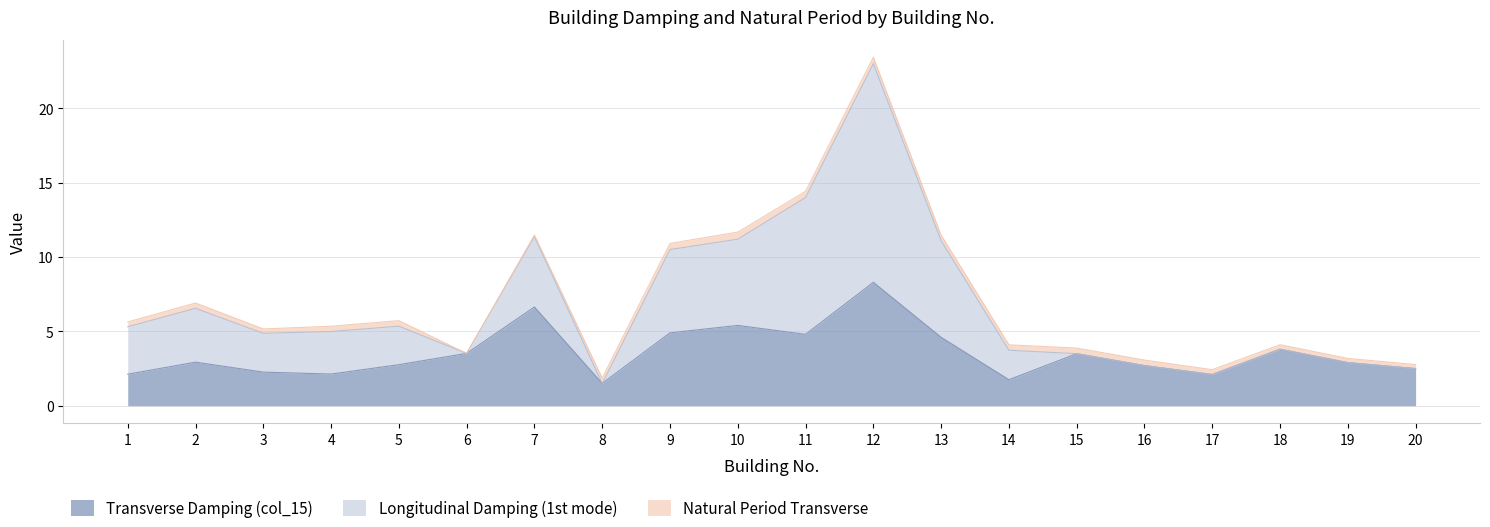

True or false: Transverse Damping (col_15) has more than 1 points higher than both neighbors.

True